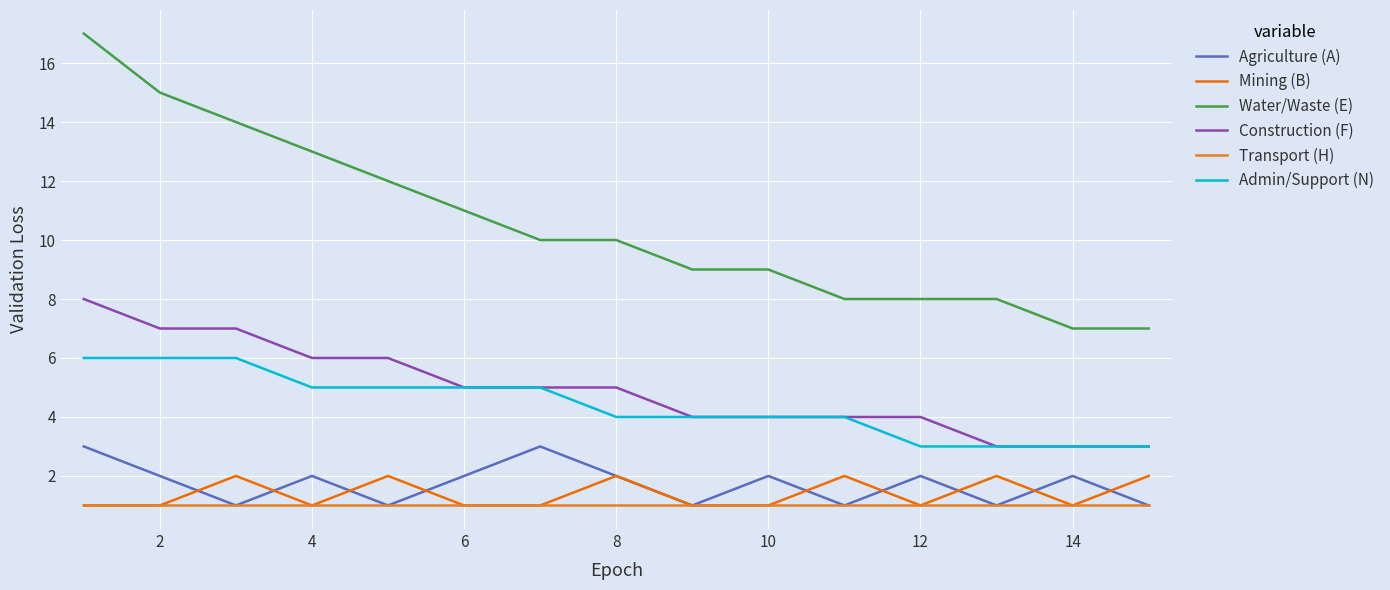

What is the minimum value shown in the chart?

1